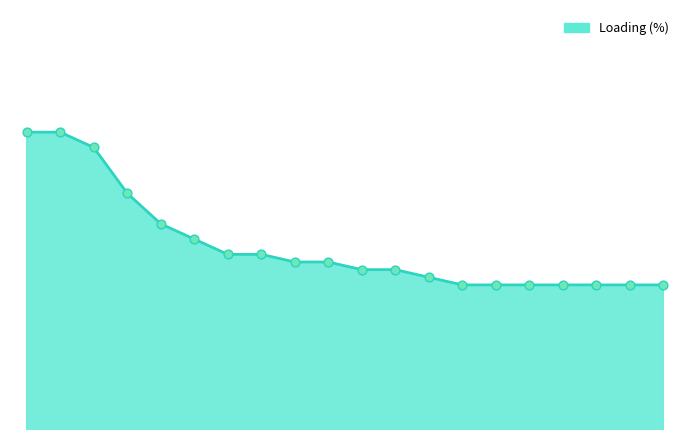

Does the chart have visible grid lines?

No